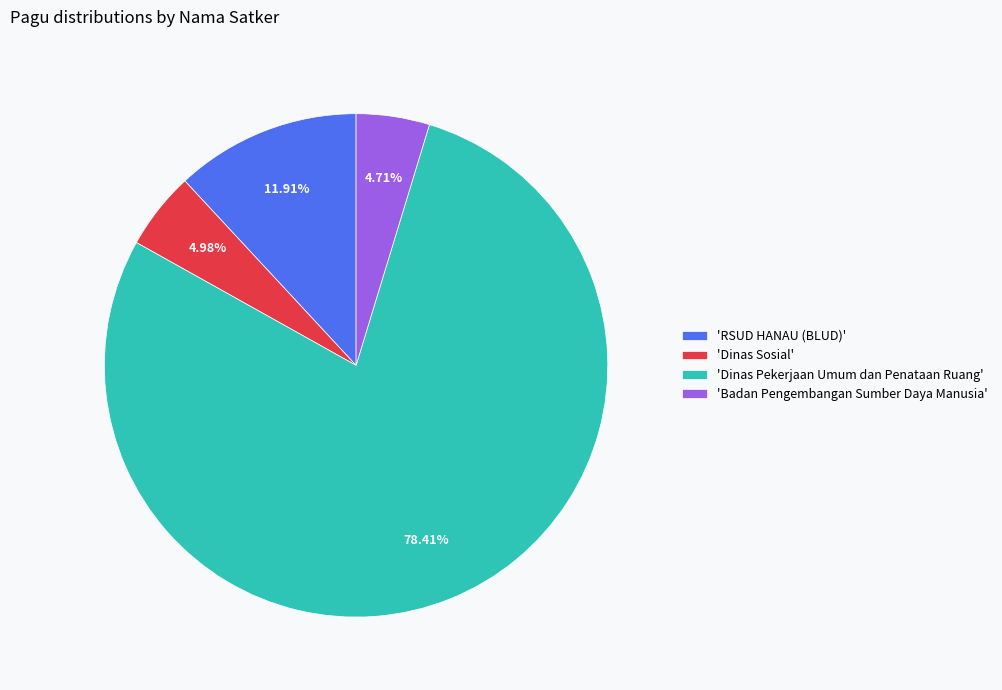

Combined, do 'RSUD HANAU (BLUD)' and 'Dinas Pekerjaan Umum dan Penataan Ruang' account for over 50%?

Yes